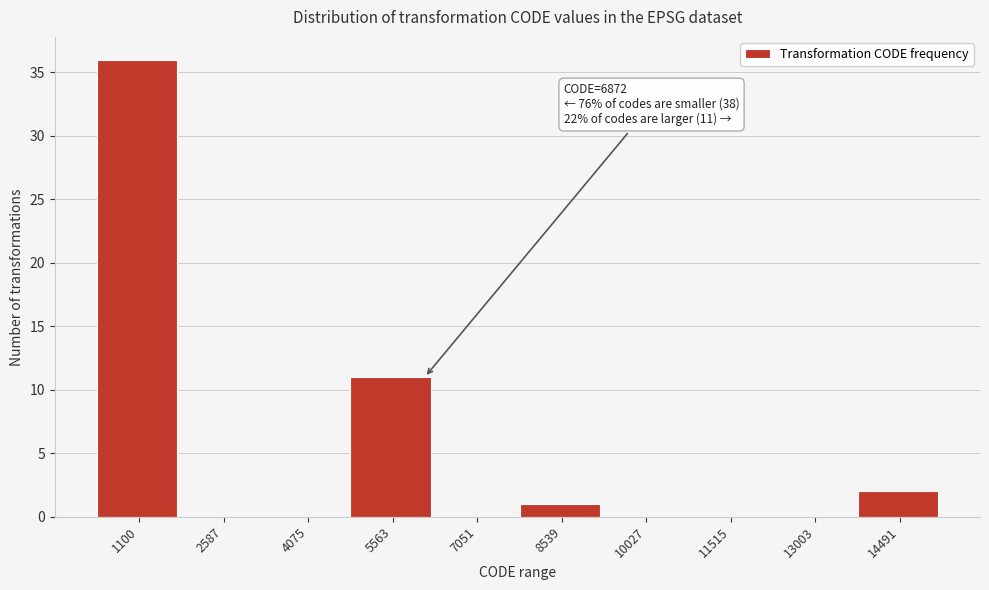

Reading right to left, list all the values displayed in this chart.

14491=2	13003=0	11515=0	10027=0	8539=1	7051=0	5563=11	4075=0	2587=0	1100=36